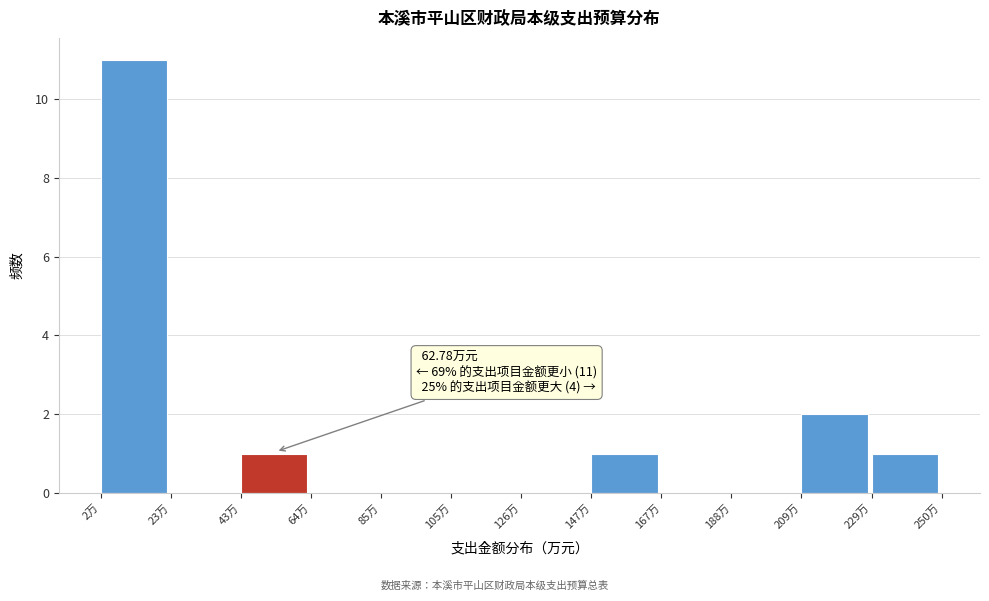

Over which range of the x-axis is the bar tallest?

0 to 25